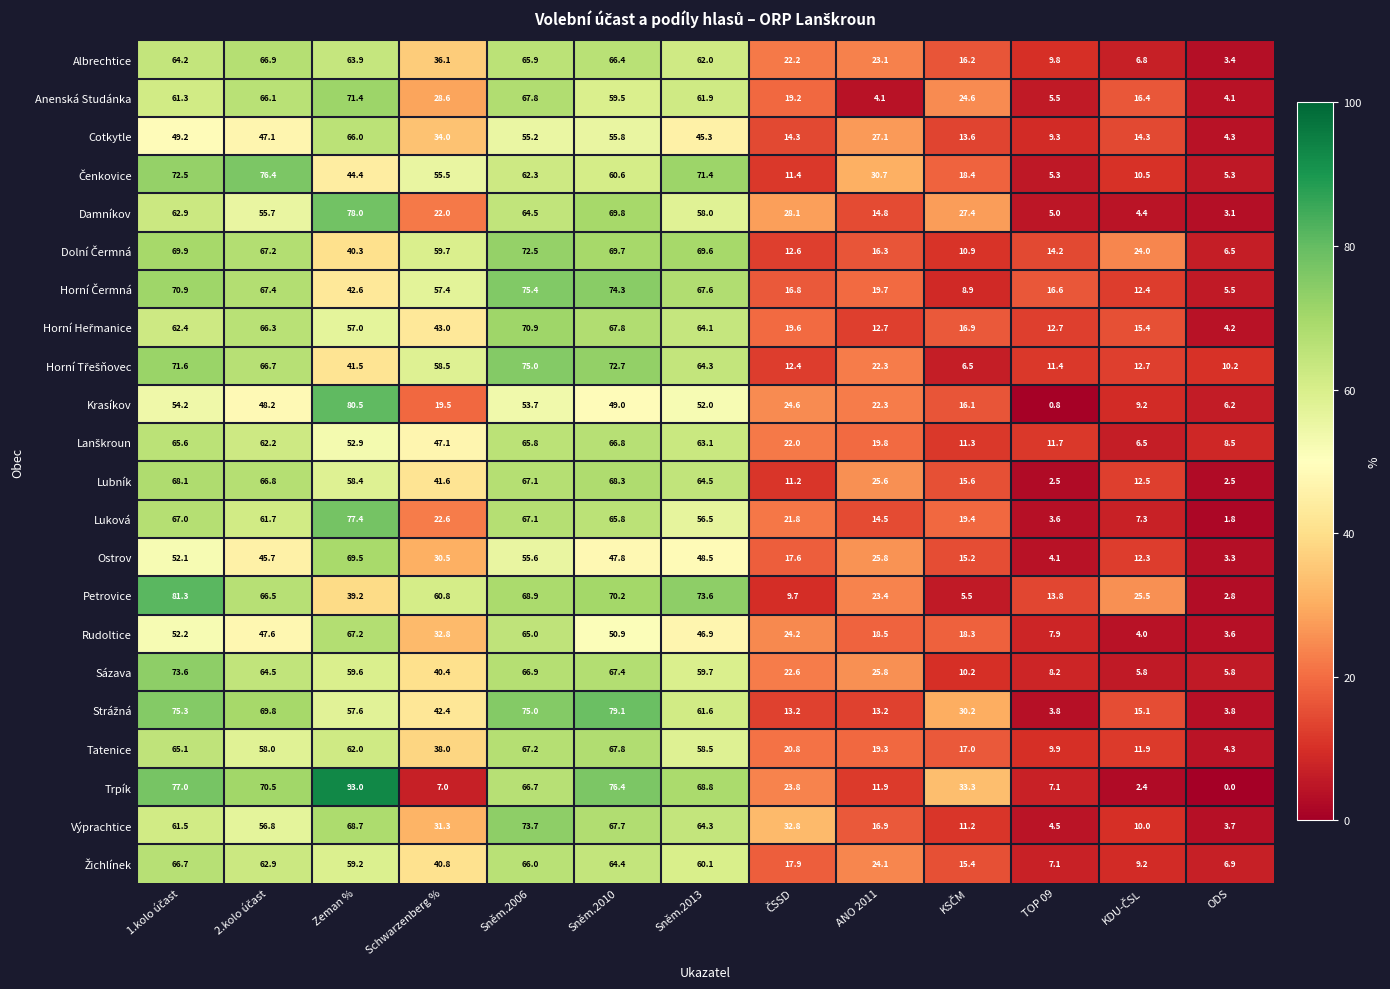

Which series has the largest range (max minus min)?

Trpík